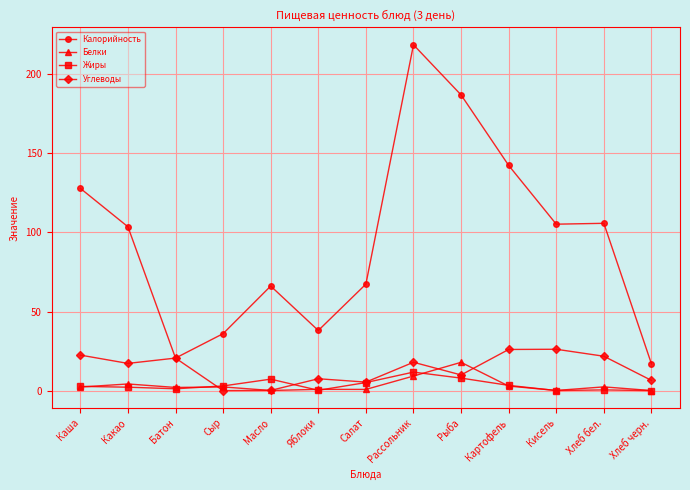

At which category does Калорийность reach its first local peak?

Масло